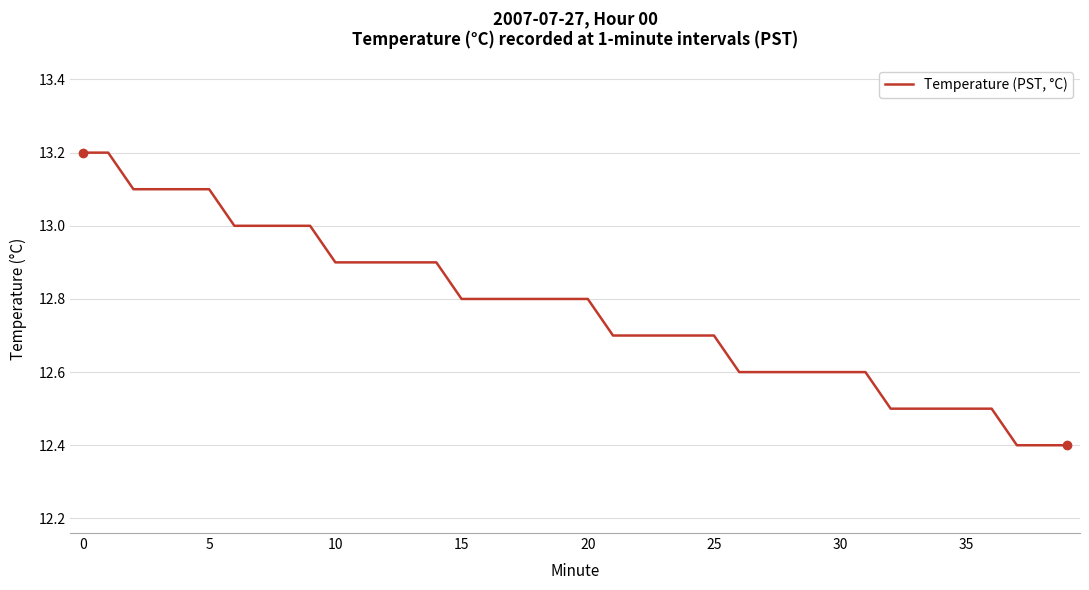

What is the maximum value shown in the chart?

13.2